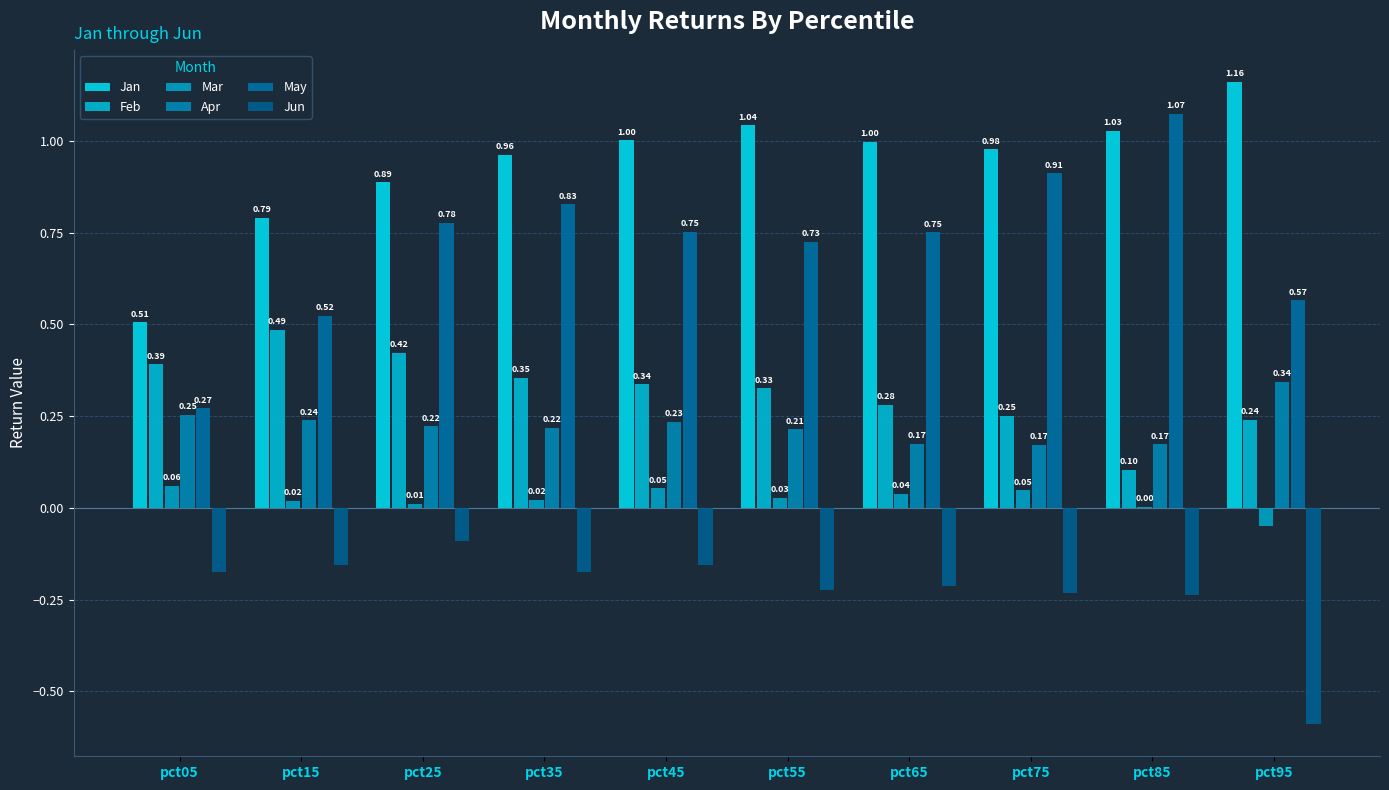

Is it true that Jun equals -0.1 at pct85?

False